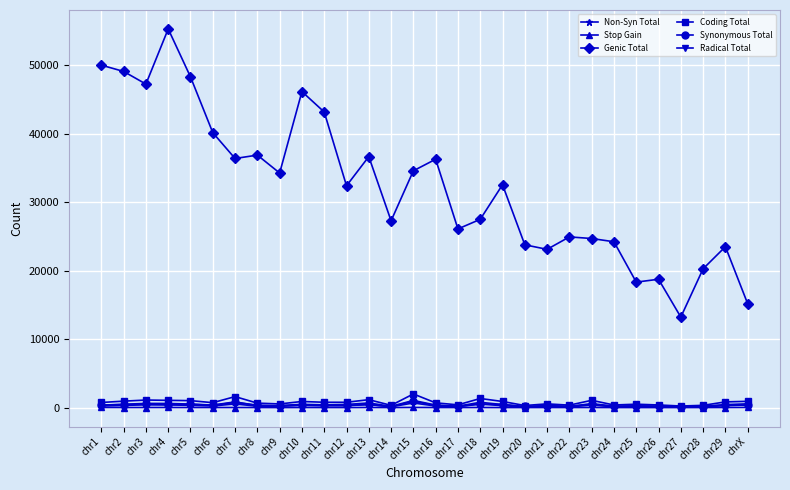

What is the difference between the maximum and minimum values in the Synonymous Total series?

793